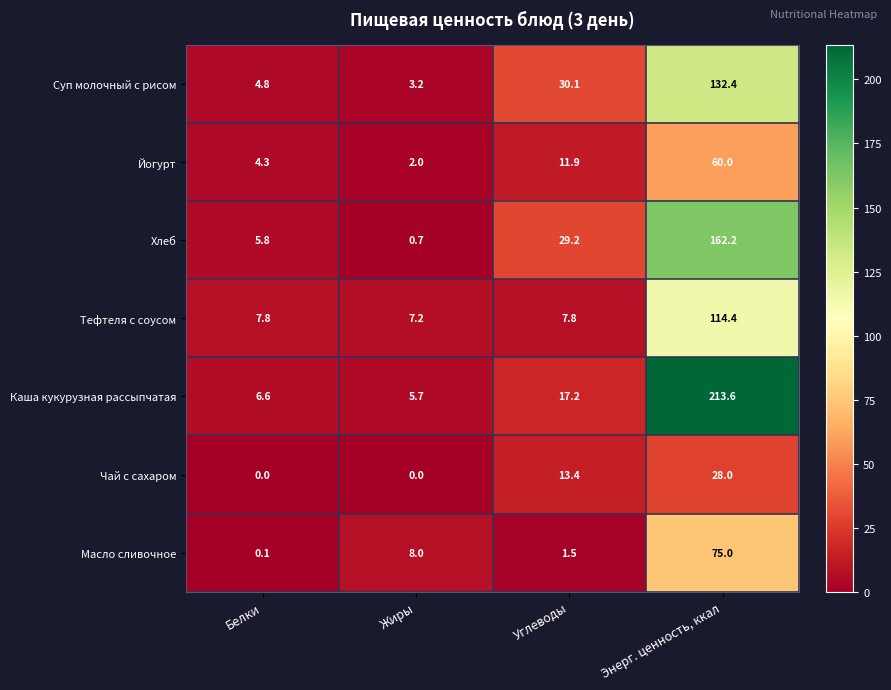

The Масло сливочное series shows 75.0 at Энерг. ценность, ккал. True or false?

True